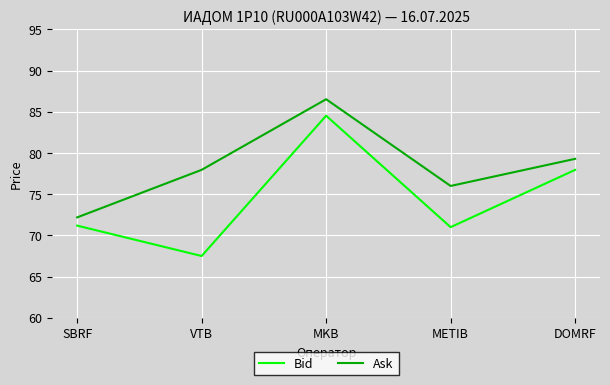

What is the average value of the Bid series?

74.4